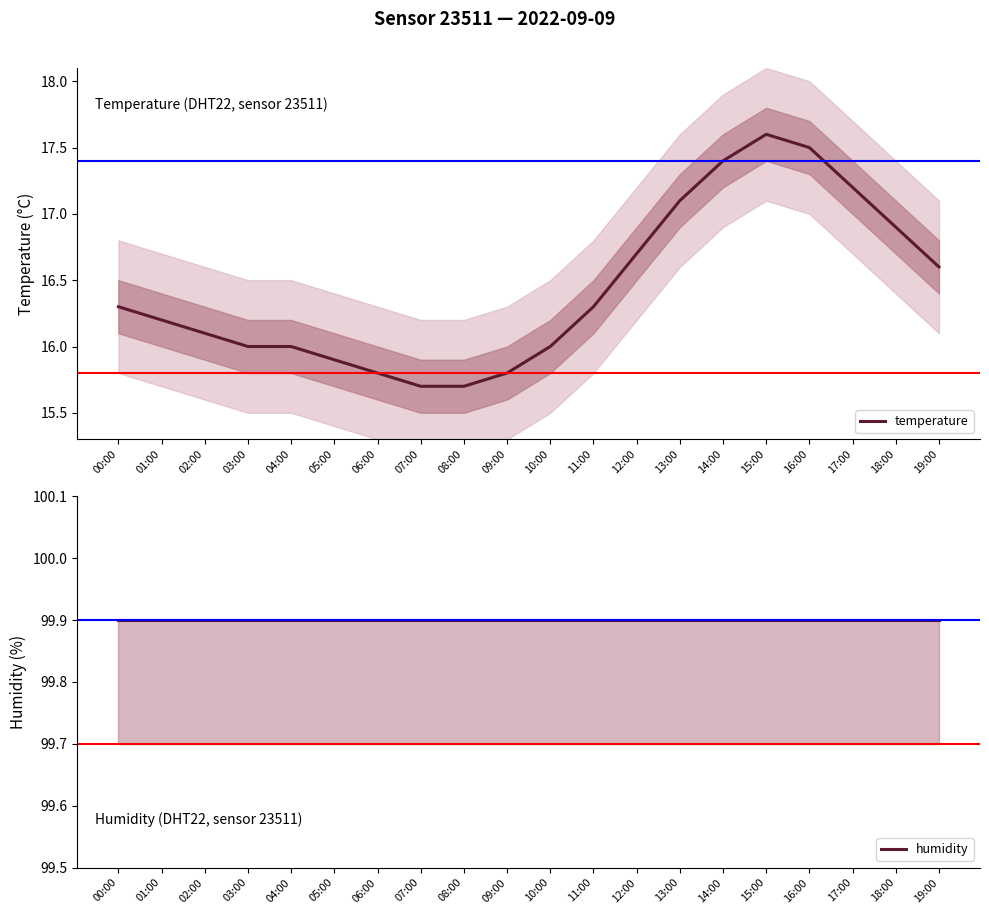

How many values in the temperature series exceed 16?

12